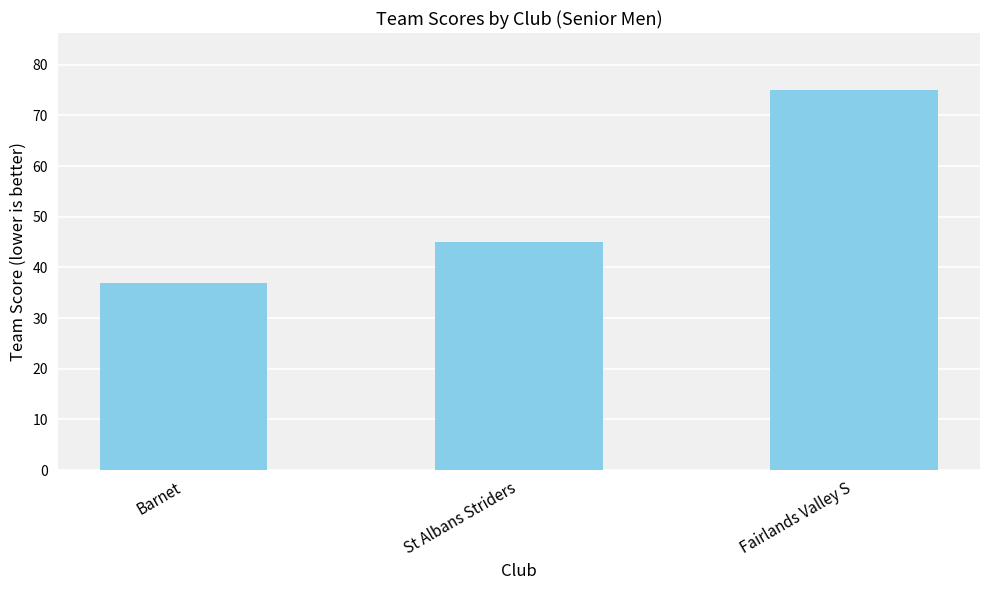

What is the greatest value displayed?

75